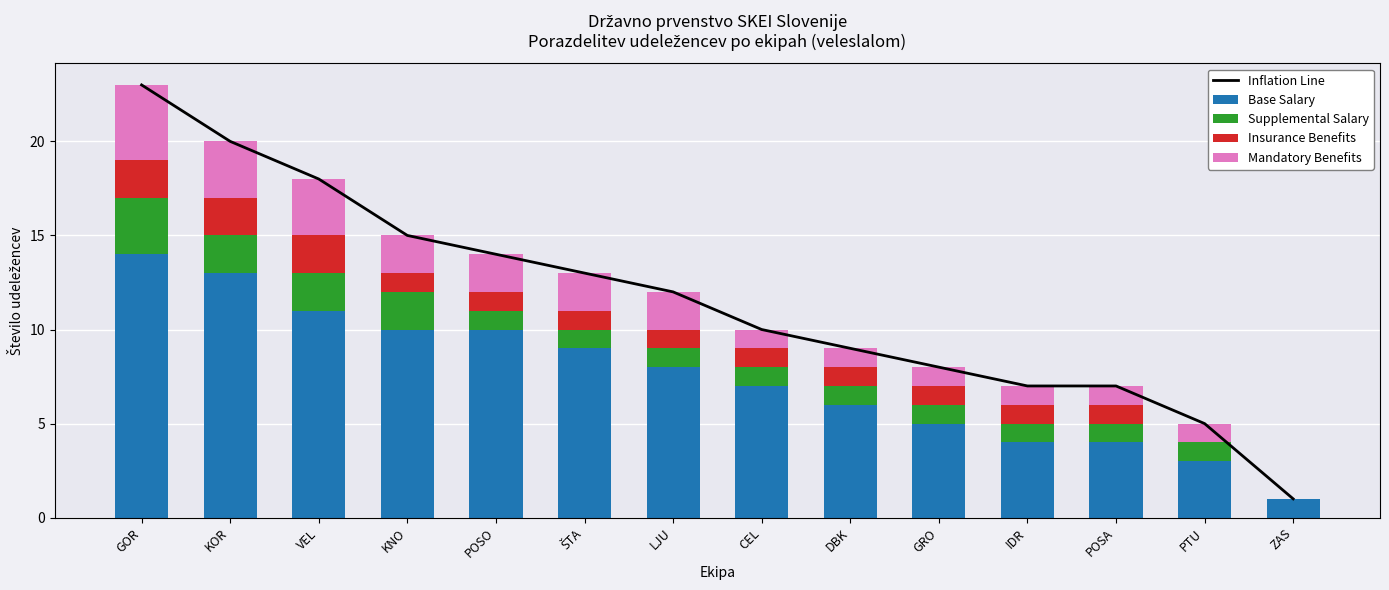

Which series changed the most between KOR and LJU?

Inflation Line